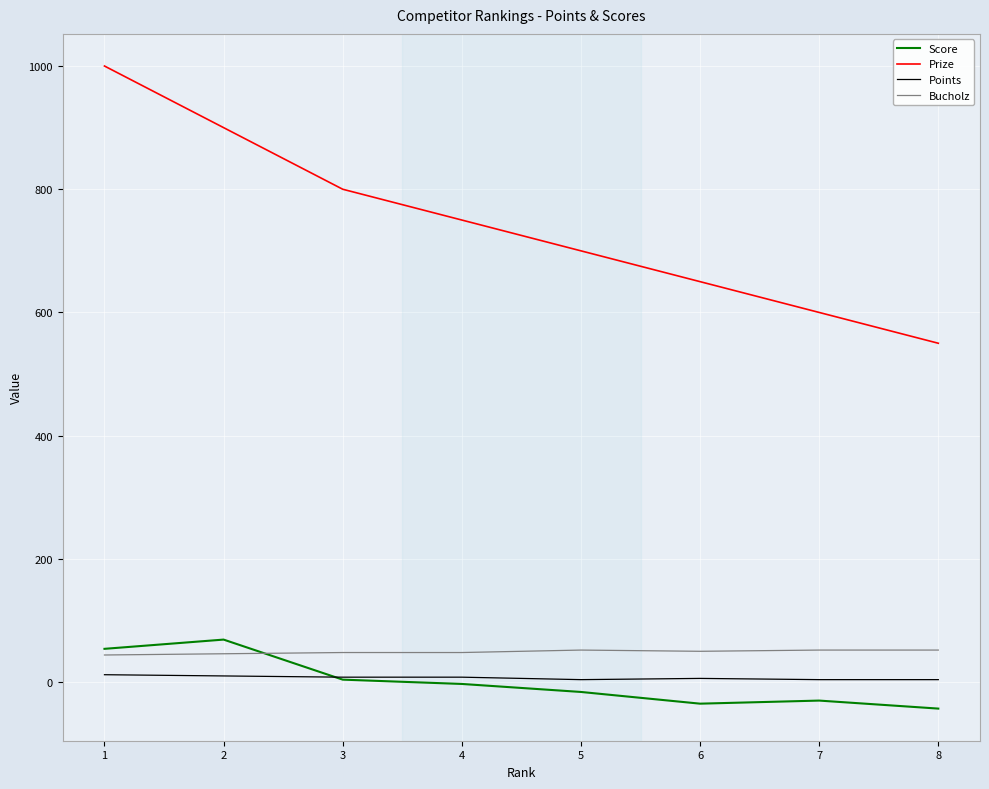

True or false: Points and Bucholz intersect in this chart.

False